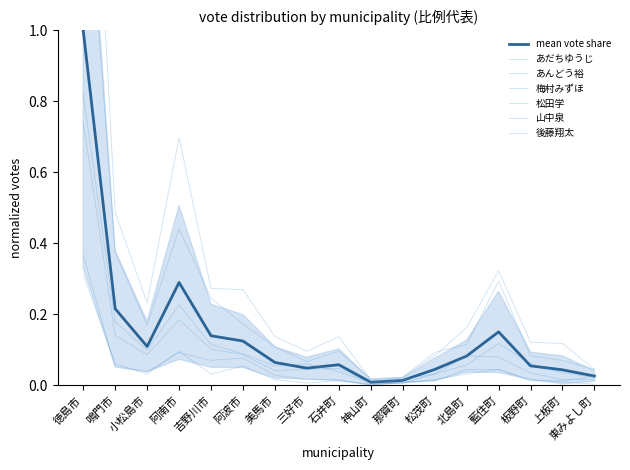

How many lines are shown in the chart?

6